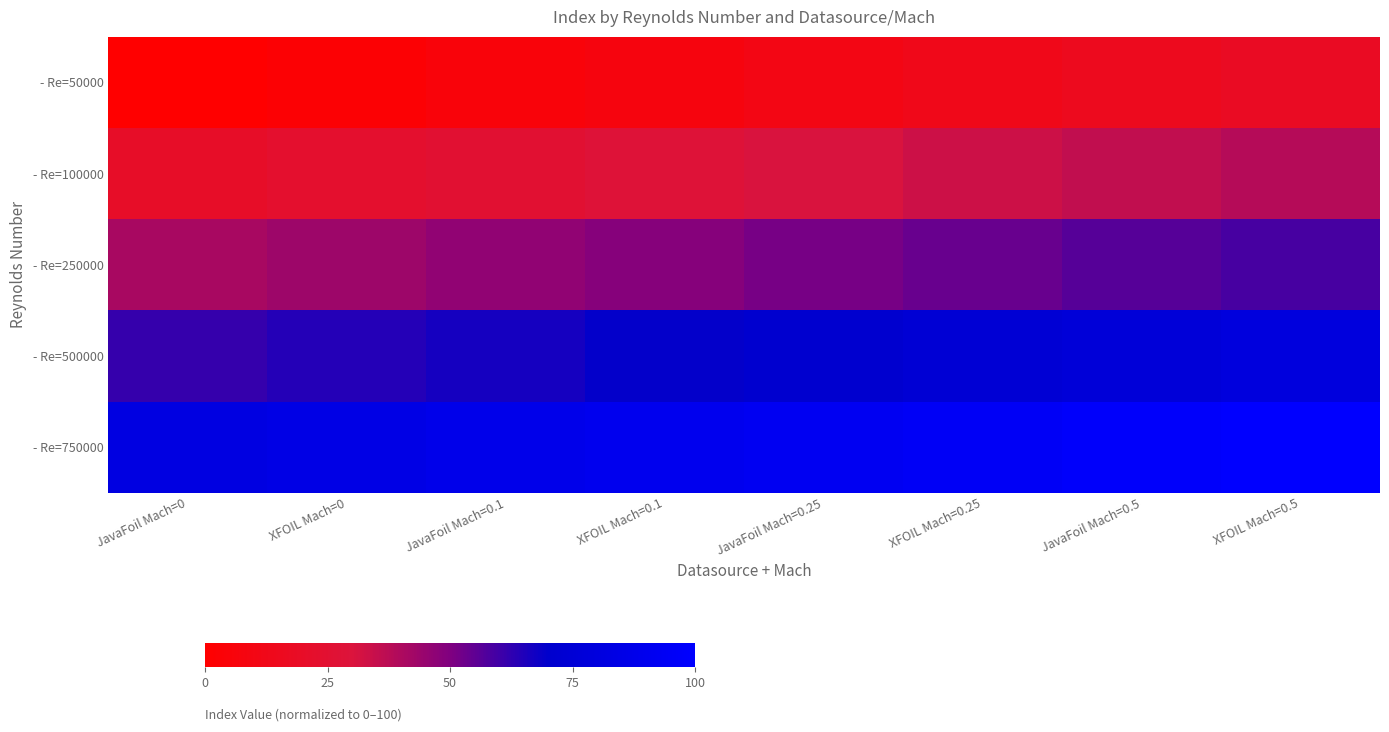

What is the difference between the highest and lowest values at XFOIL Mach=0?

82.1